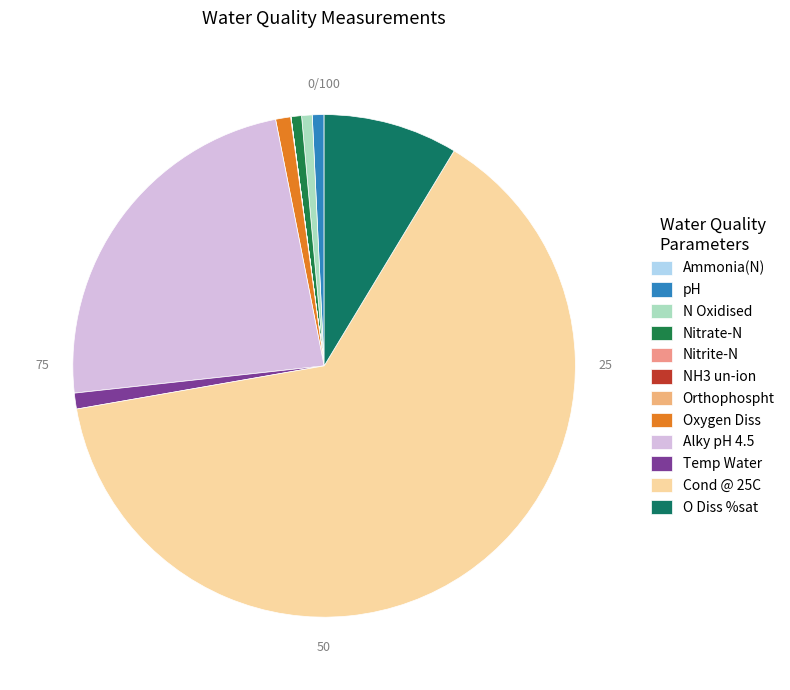

What percentage is NOT represented by N Oxidised?

99.3%